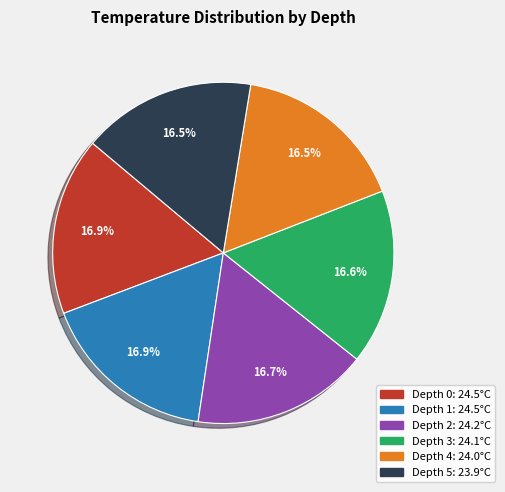

What percentage is the Depth 2 slice, to the nearest percent?

17%